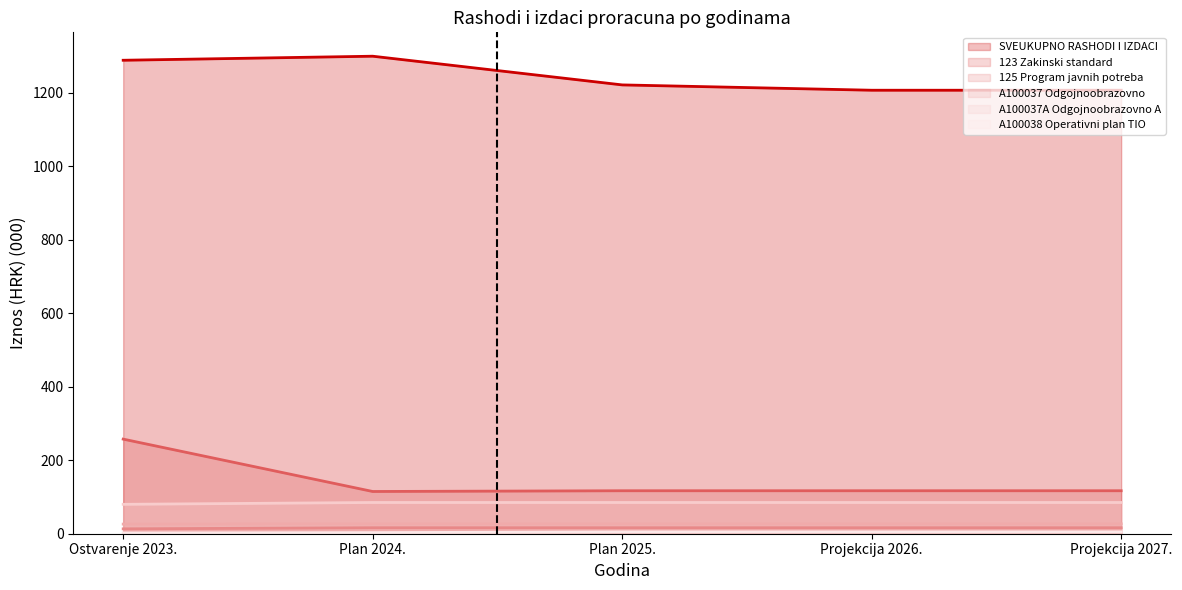

What is the label of the 1st point from the left?

Ostvarenje 2023.